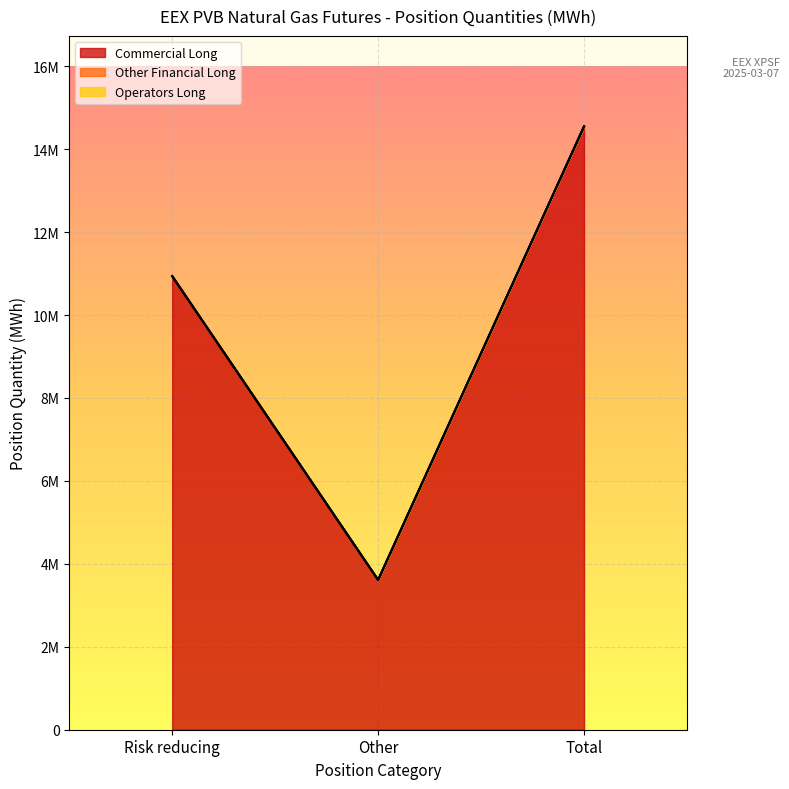

Rank the categories by Operators Long value from highest to lowest.

Risk reducing, Other, Total